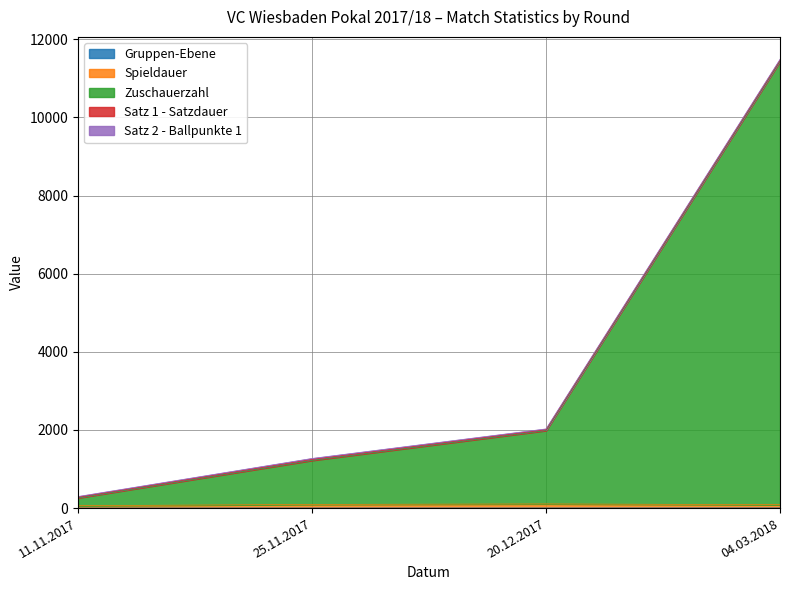

How many data points in Spieldauer are less than 94?

2